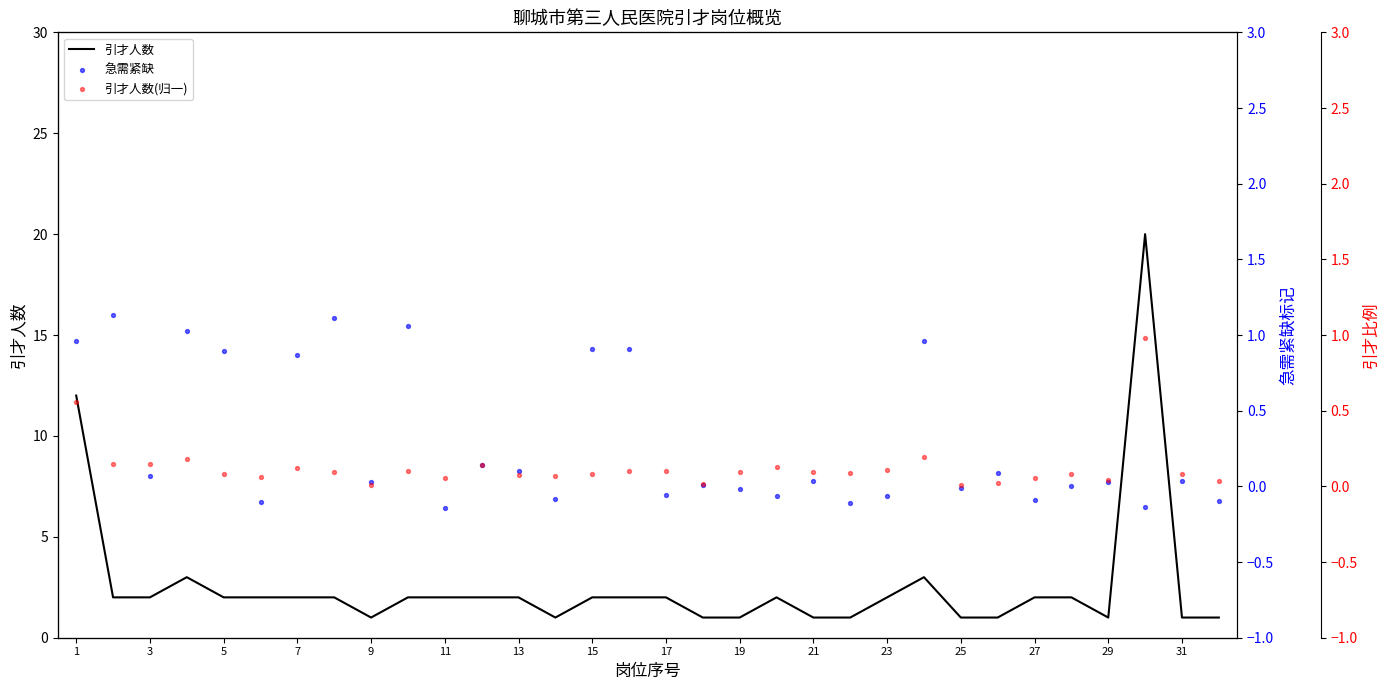

Which series has the widest spread of Y values?

引才人数